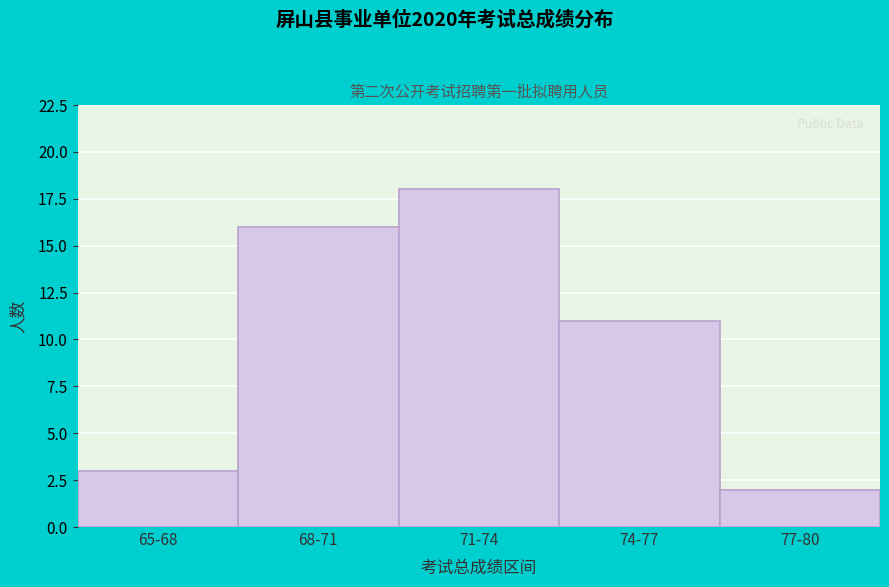

Reading left to right, extract all data points from this chart.

3	16	18	11	2